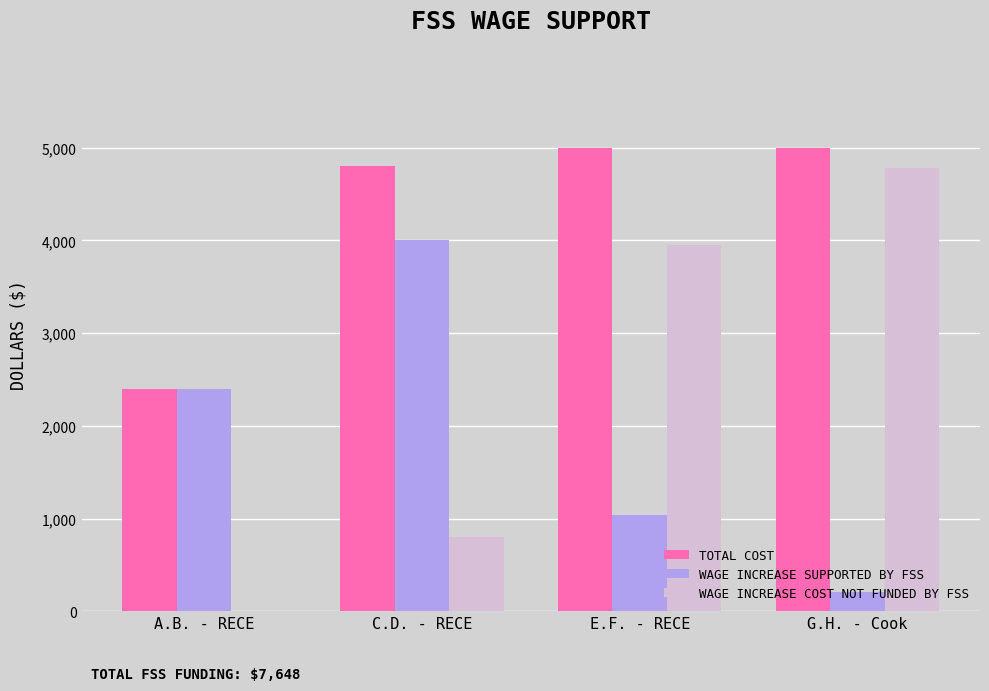

What is the total value across all series at A.B. - RECE?

4800